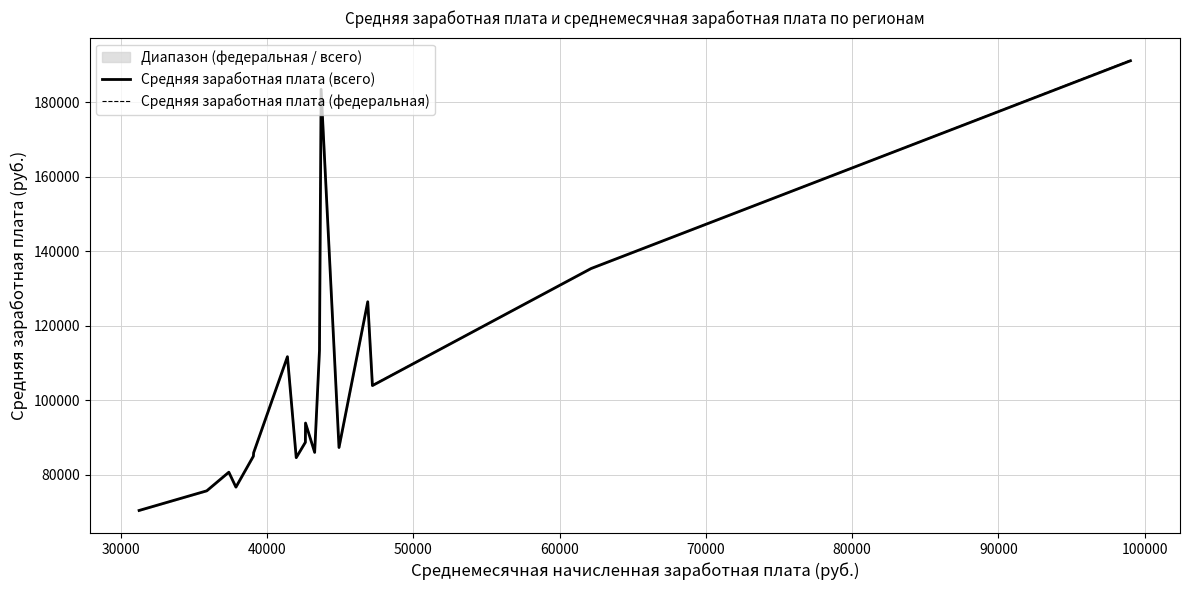

At how many categories does at least one series exceed 100821?

7